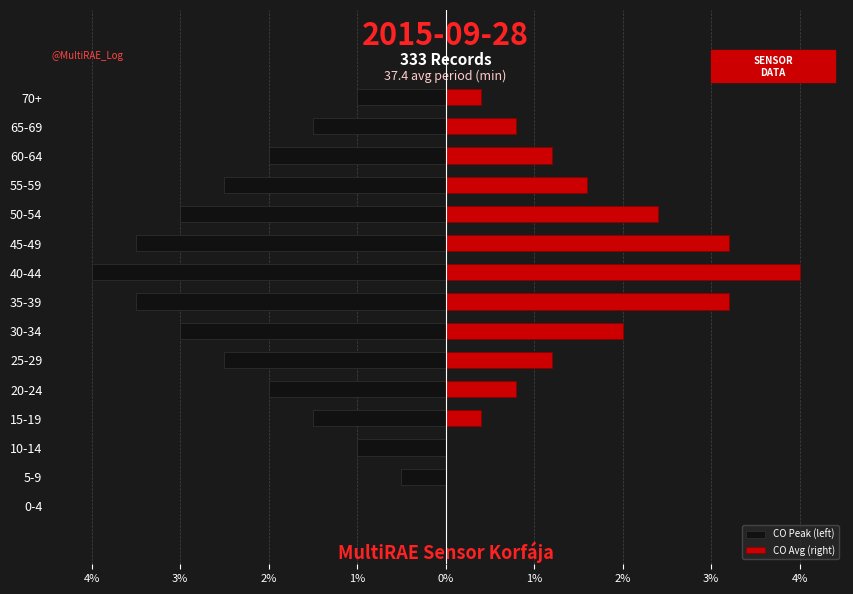

How many bars are there in each group?

2